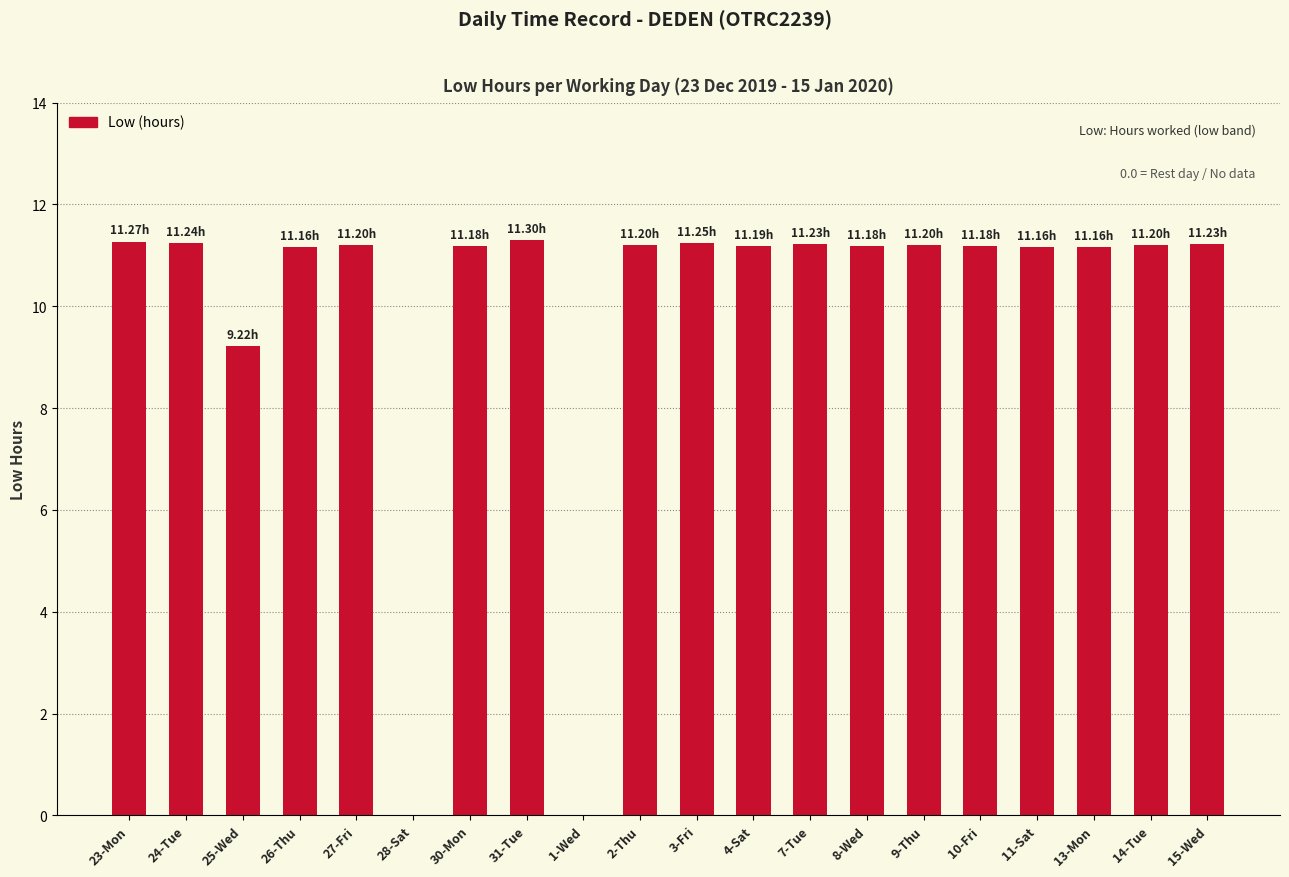

Between 7-Tue and 28-Sat, which is larger?

7-Tue